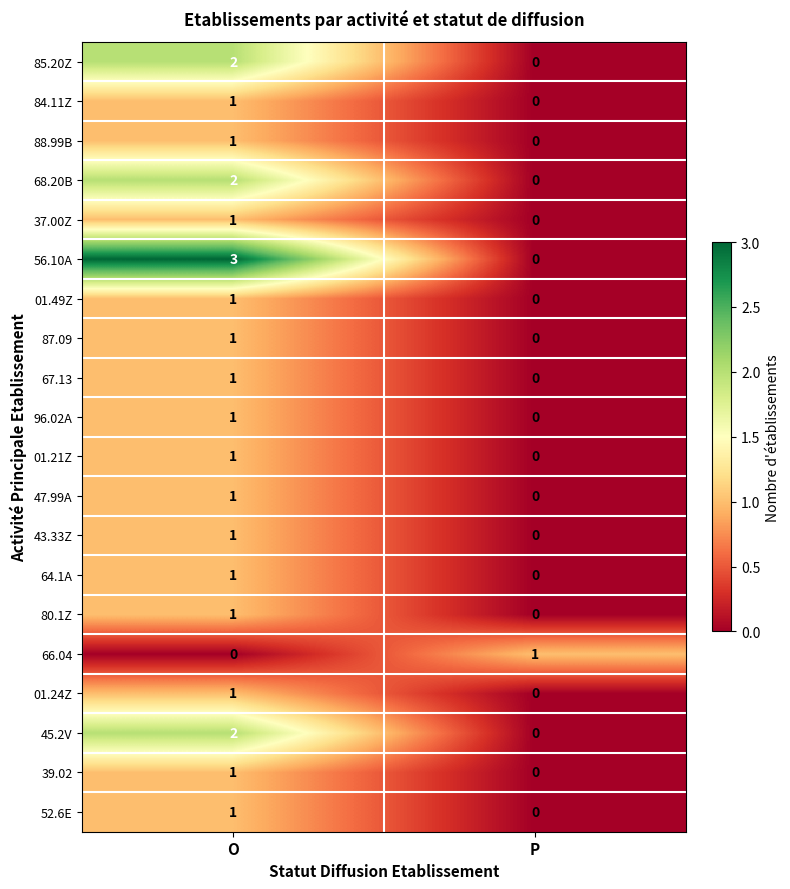

The 43.33Z series shows 0 at P. True or false?

True